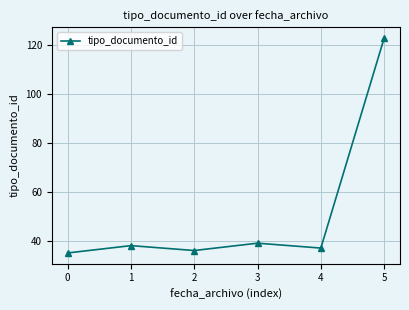

At which category does the chart reach its minimum across all series?

0